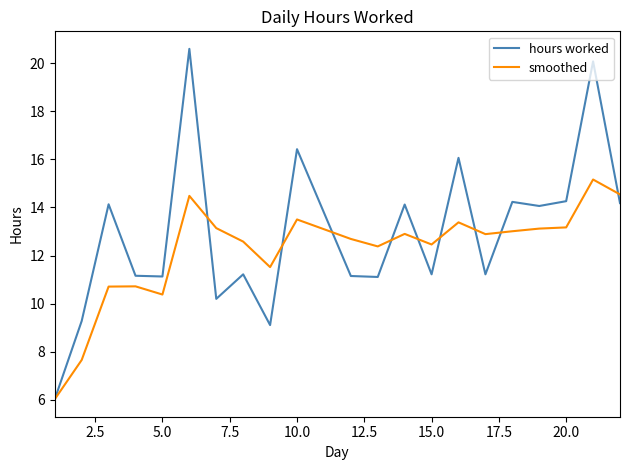

What is the maximum value for hours worked?

20.6